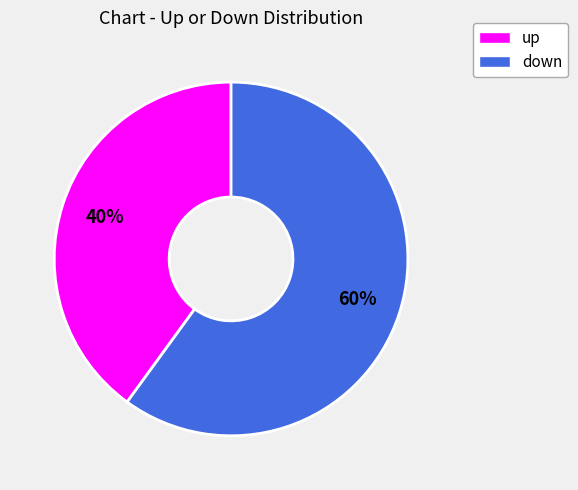

True or false: down accounts for 60% of the total.

True